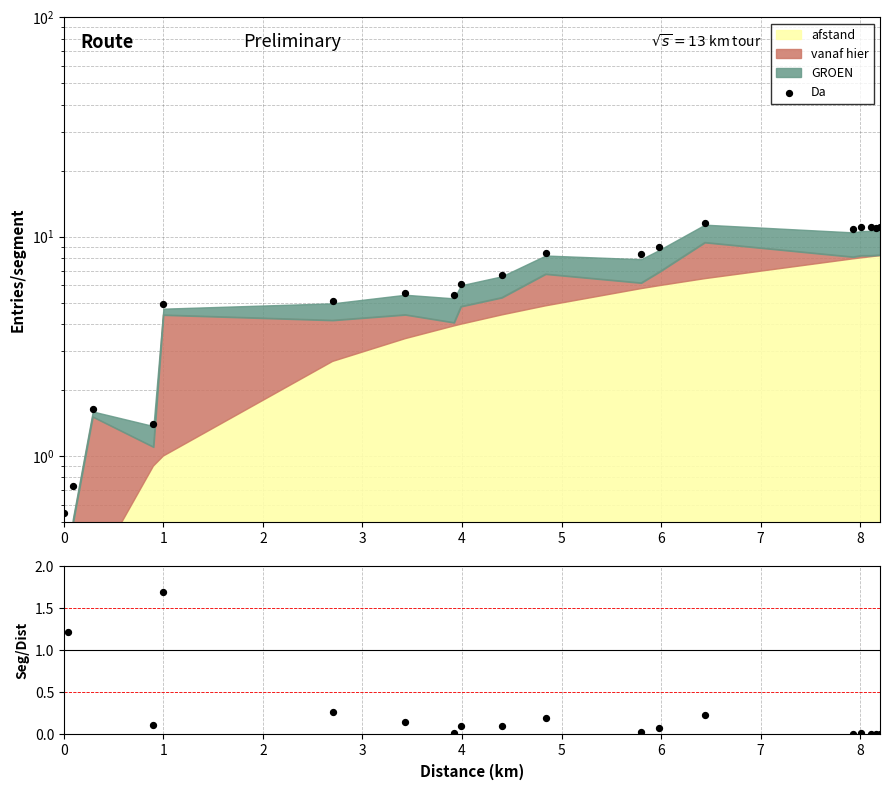

Is the value of ratio at 14 greater than the value of Da at 17?

No